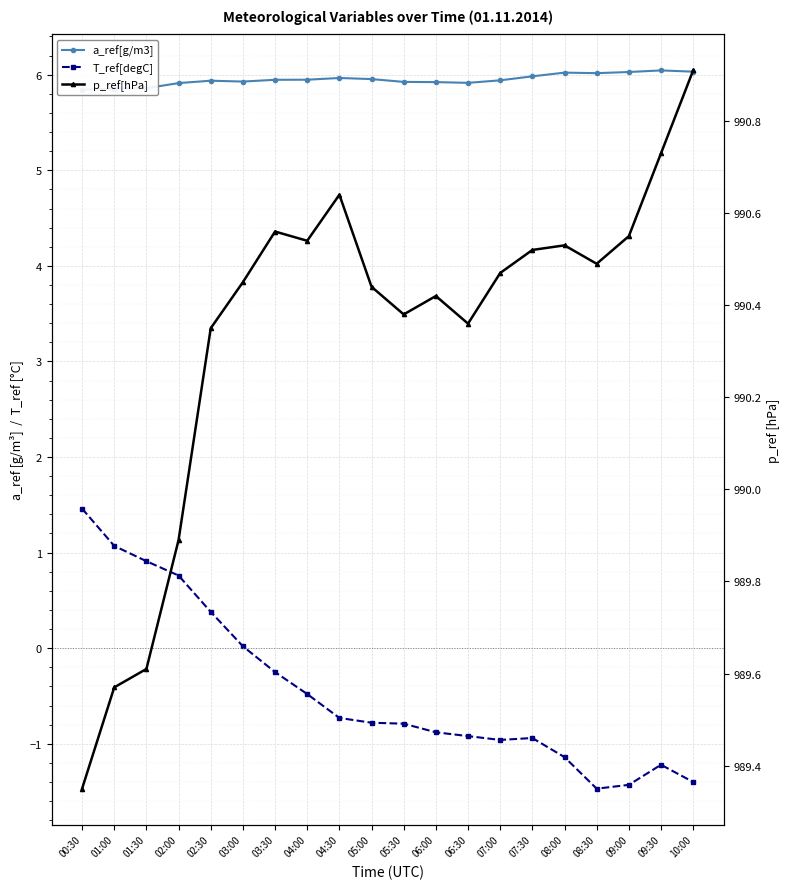

Between 06:30 and 09:00, which series saw the biggest shift?

T_ref[degC]